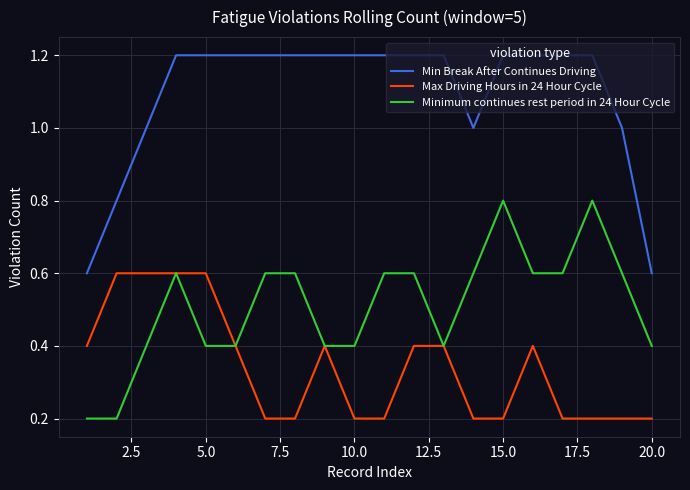

What is the lowest value of the Min Break After Continues Driving series?

0.6